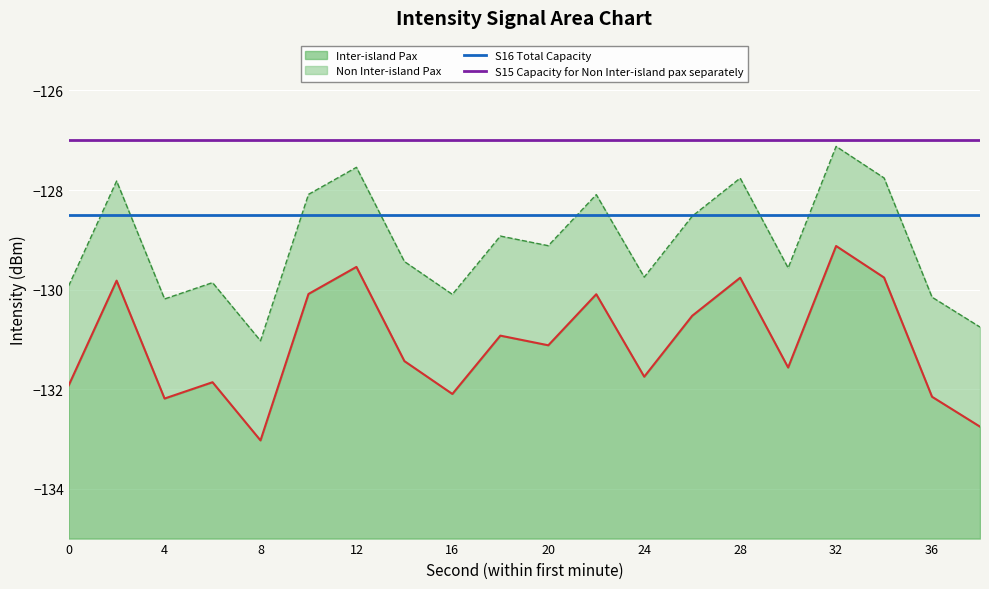

The Inter-island Pax series shows -195.8 at 28. True or false?

False